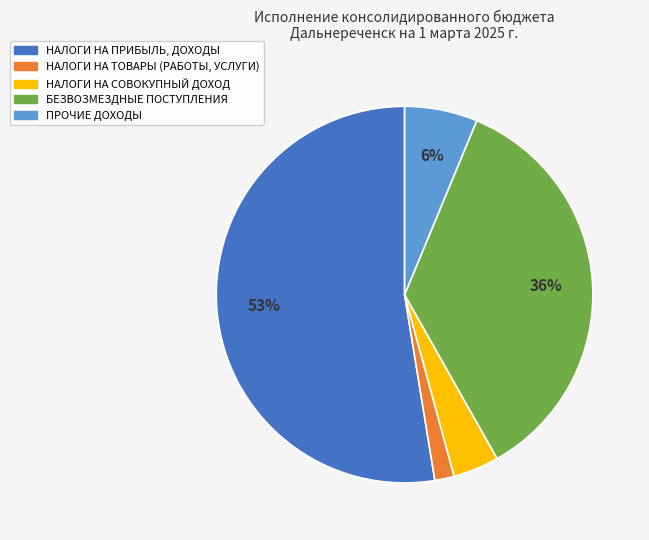

How many slices are in this pie chart?

5